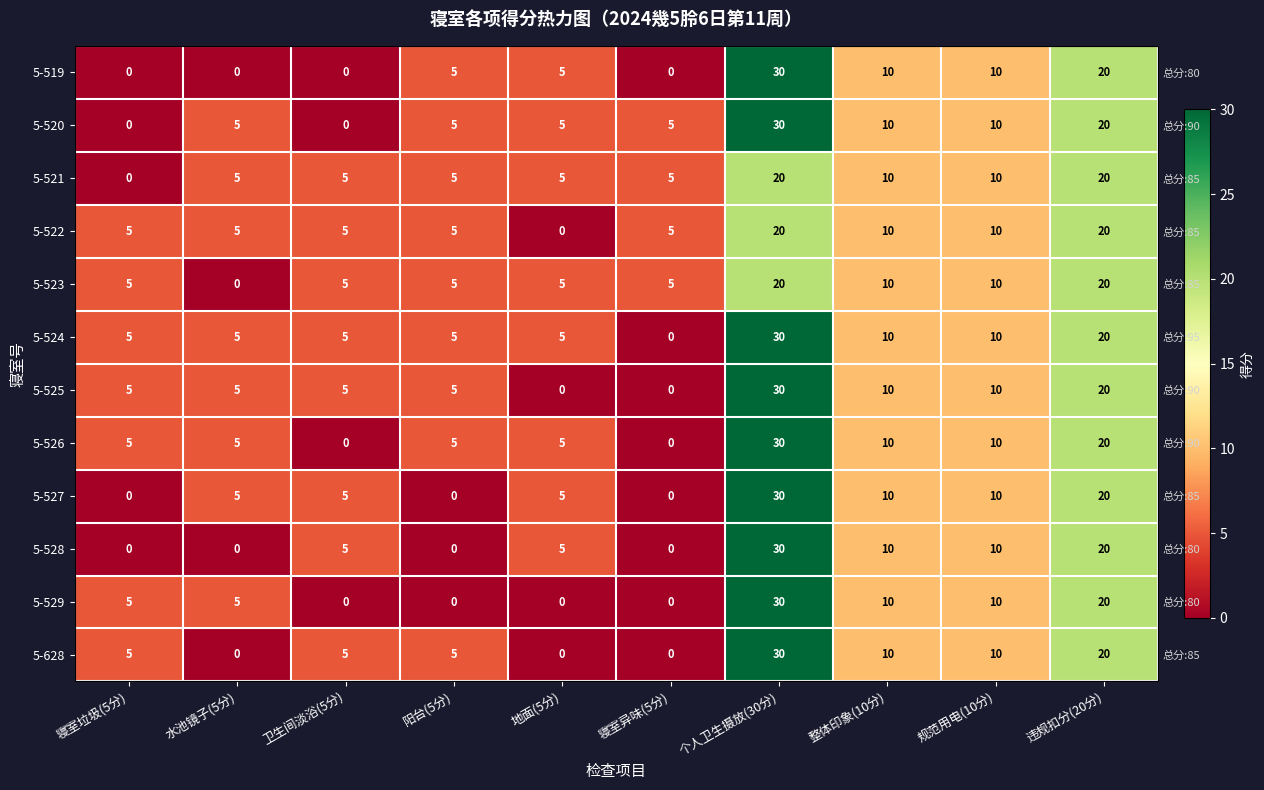

How many values in 5-521 are above zero?

9